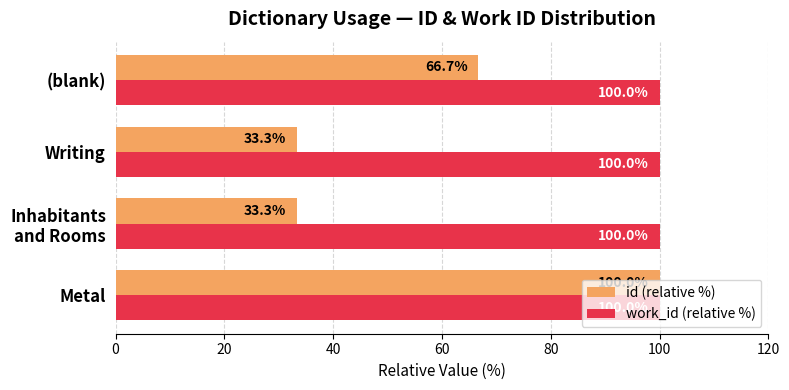

Which series has the largest range (max minus min)?

id (relative %)